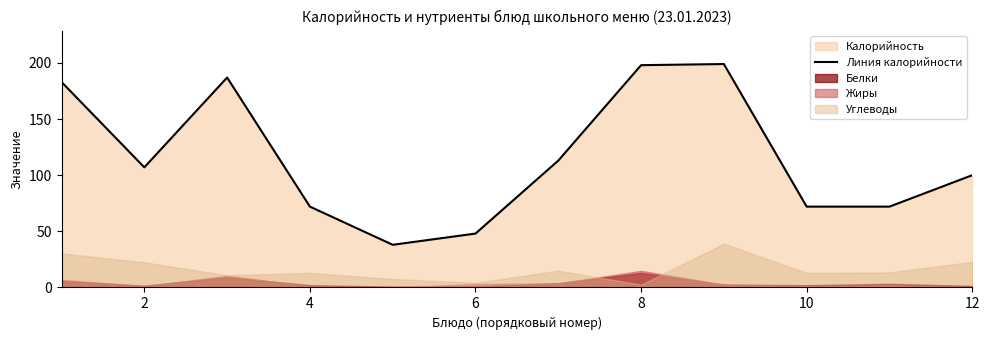

What is the average value?

116